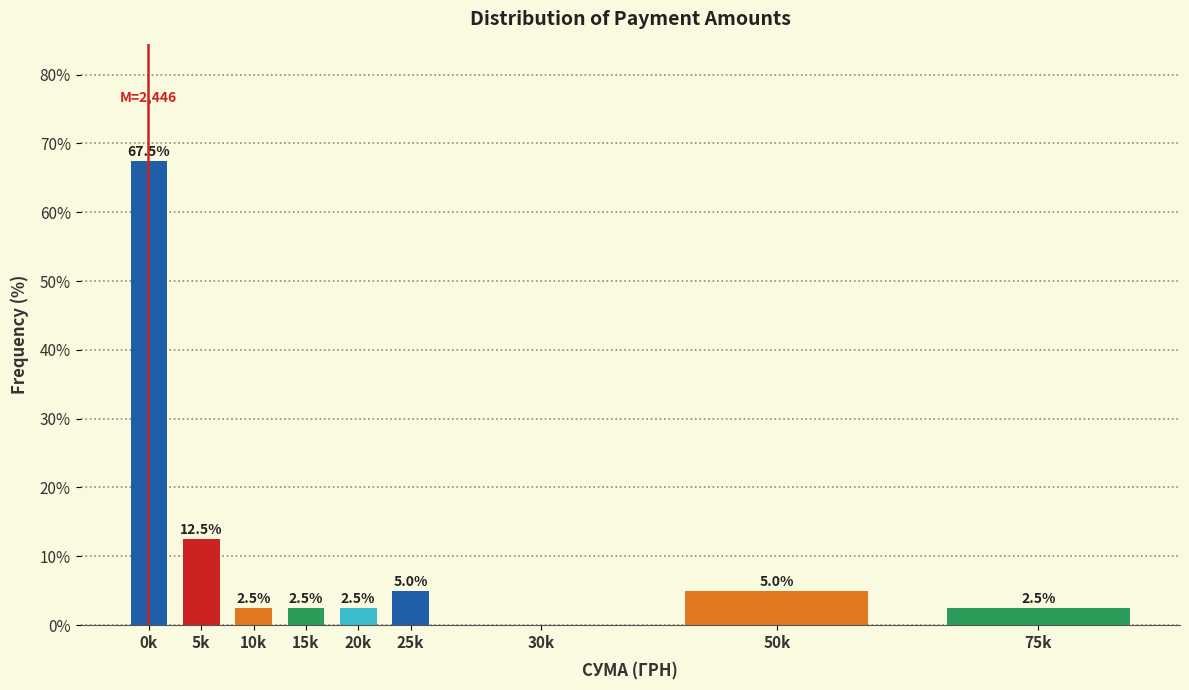

Reading left to right, extract all data points from this chart.

0k=67.5	5k=12.5	10k=2.5	15k=2.5	20k=2.5	25k=5.0	30k=0.0	50k=5.0	75k=2.5